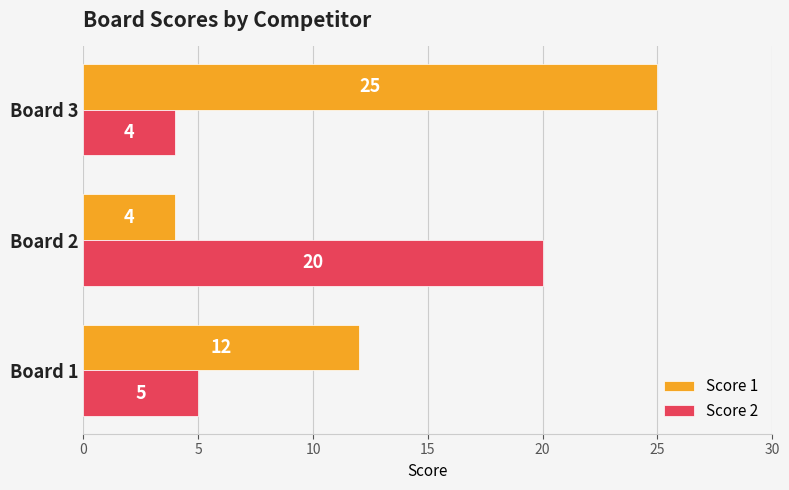

How many values in the Score 1 series are below 12?

1